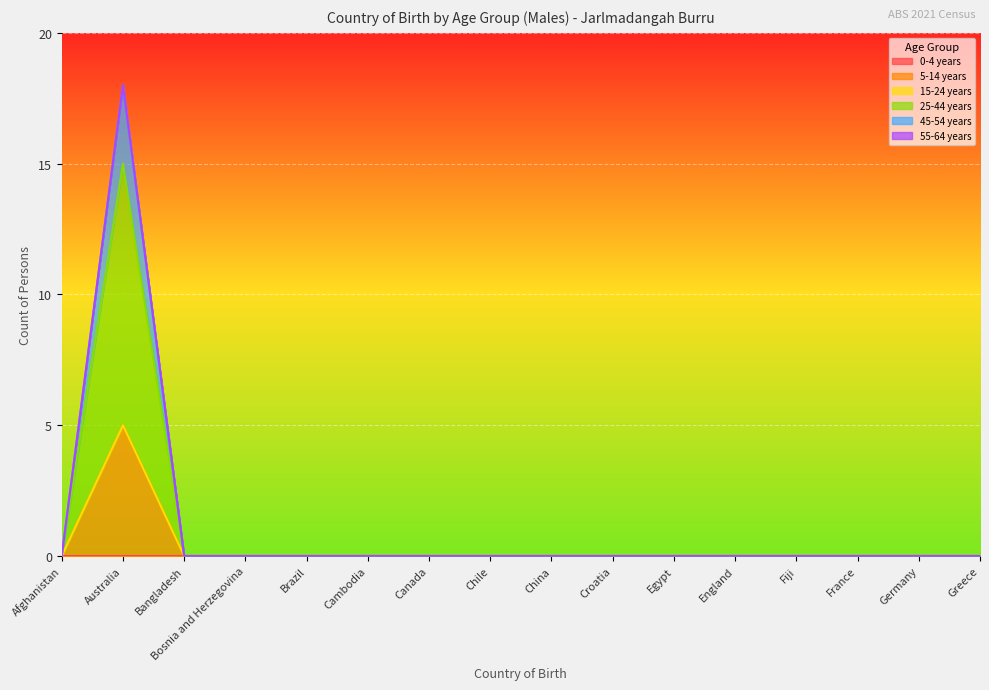

List the labels in order of 25-44 years value, smallest first.

Afghanistan, Bangladesh, Bosnia and Herzegovina, Brazil, Cambodia, Canada, Chile, China, Croatia, Egypt, England, Fiji, France, Germany, Greece, Australia